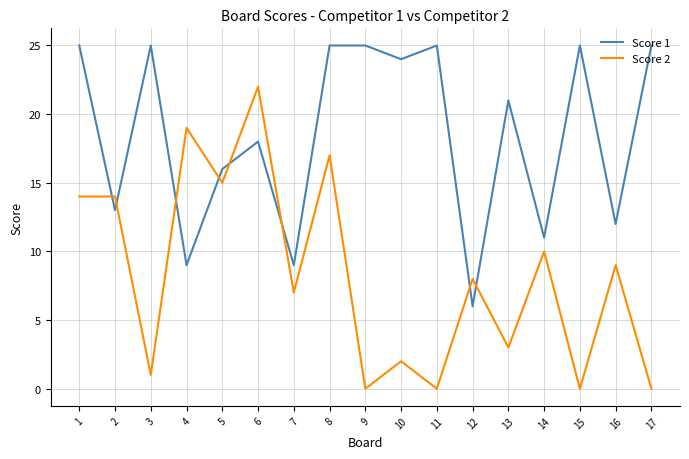

What is the difference between the second highest and minimum values in the Score 1 series?

19